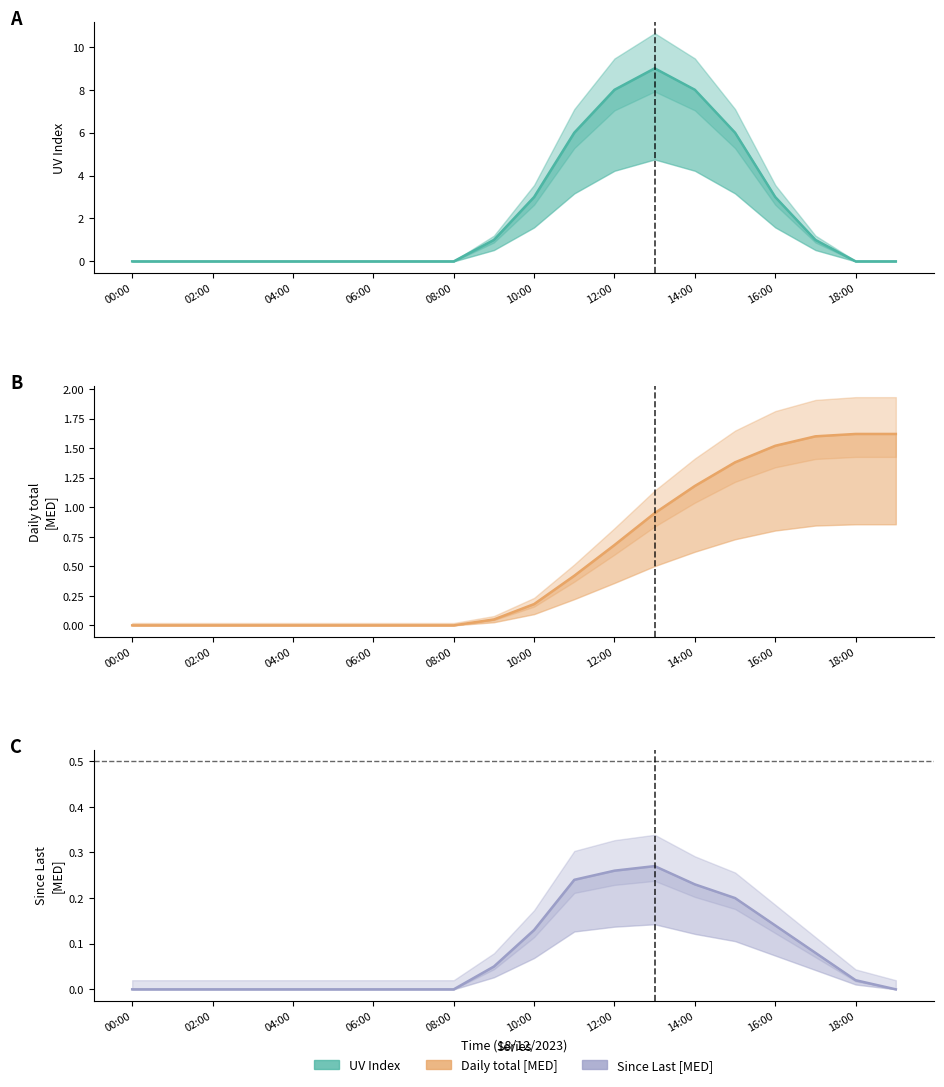

The value of Since Last [MED] at 10:00 is 0.1. True or false?

False